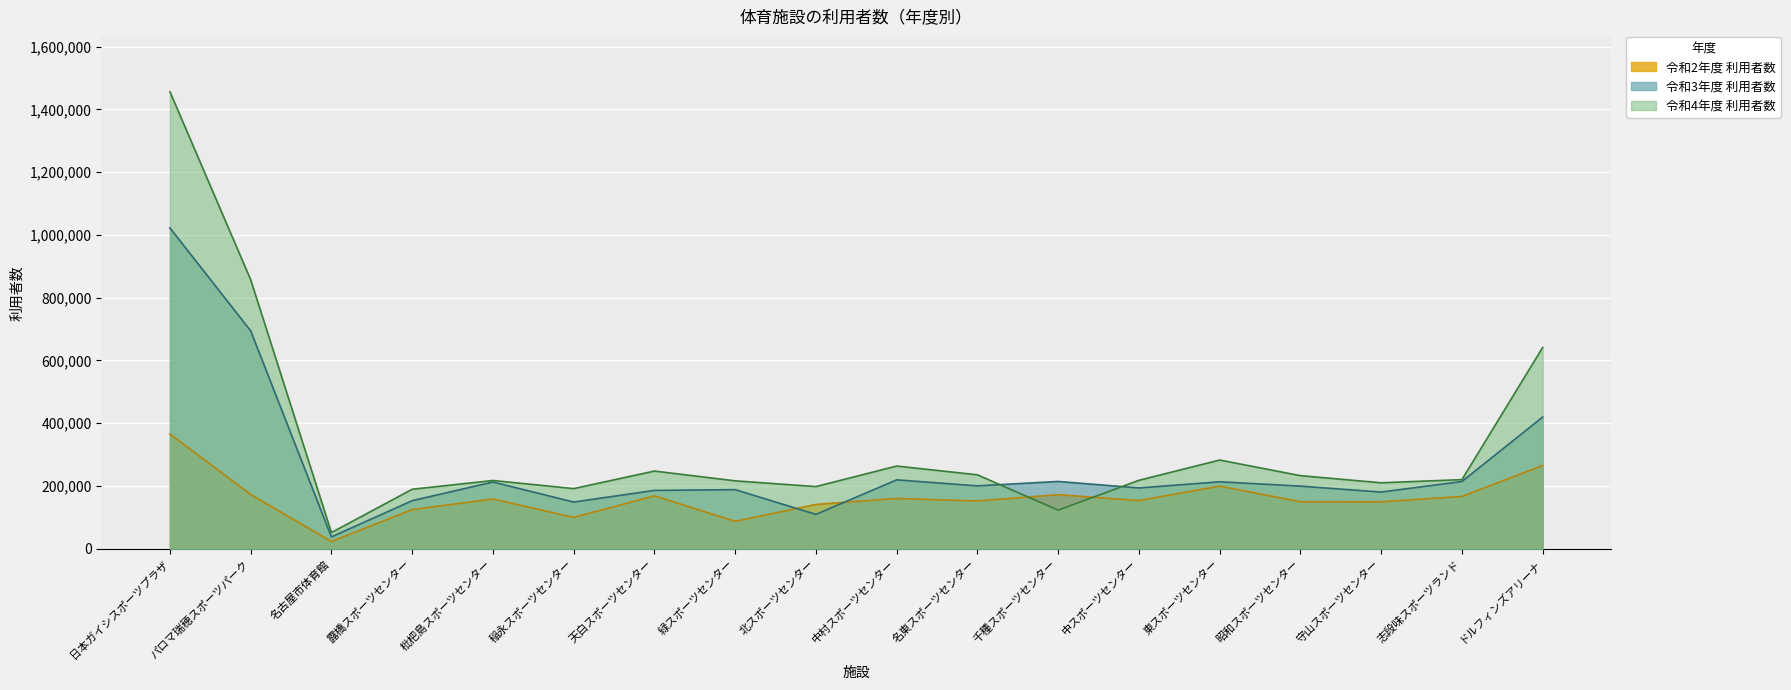

How many values in the 令和2年度 利用者数 series exceed 158791?

8